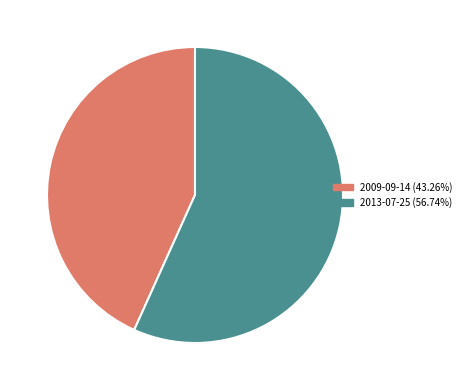

Does any single category account for the majority?

Yes